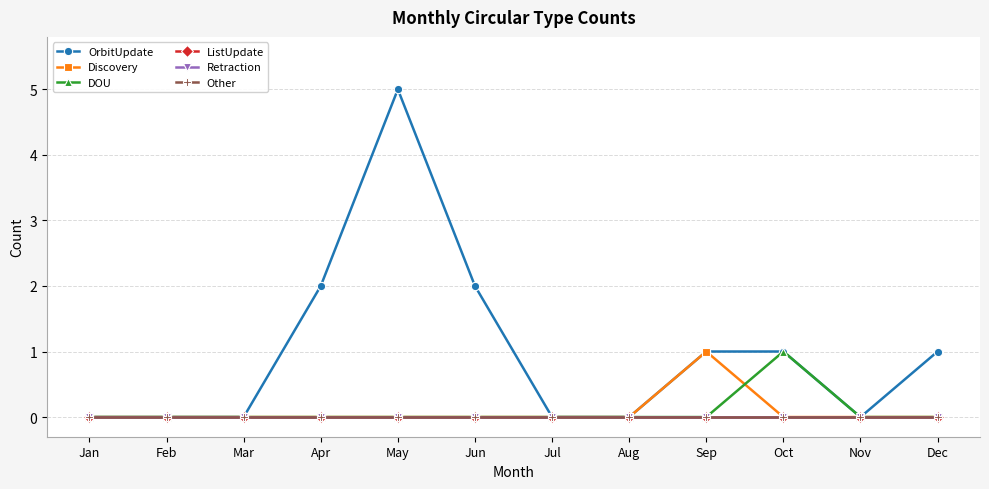

Does the chart have visible grid lines?

Yes